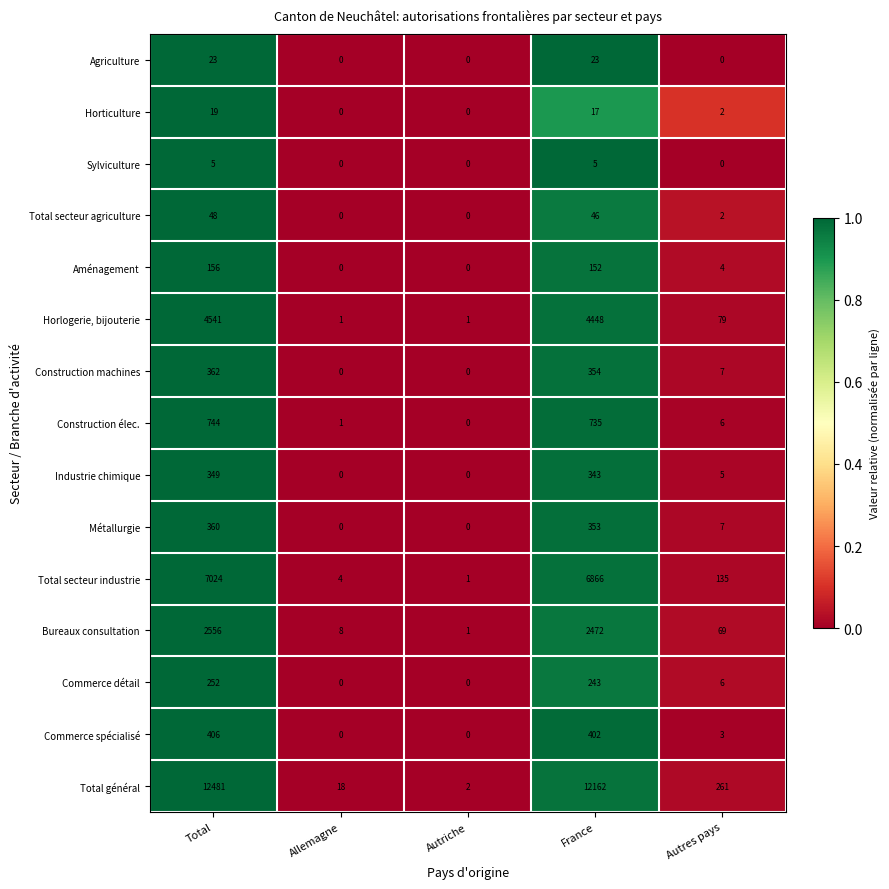

Where does the Construction machines series first go above 7?

Total